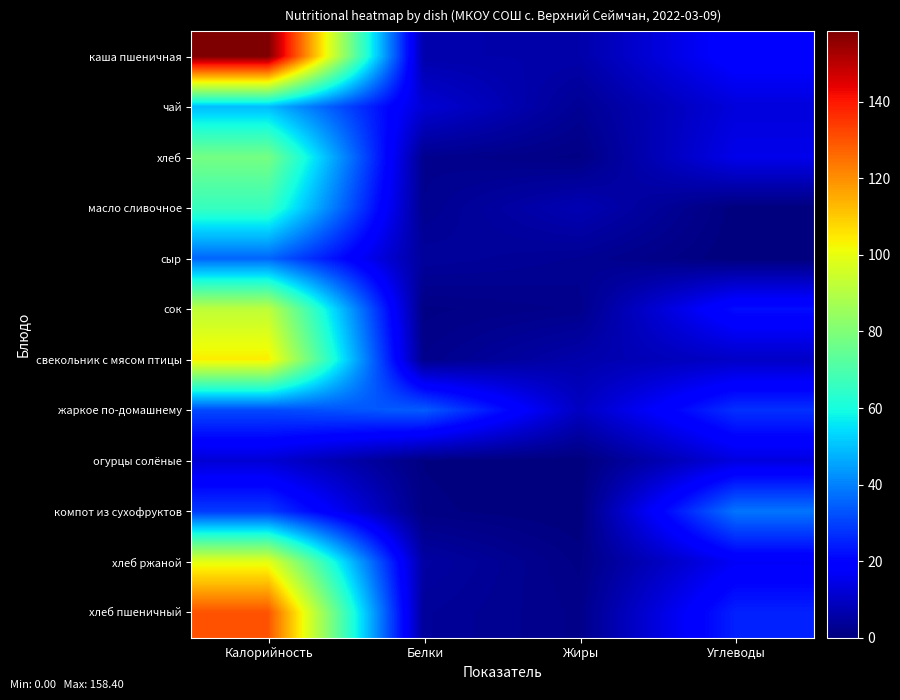

Between Калорийность and Белки, which series saw the biggest shift?

каша пшеничная